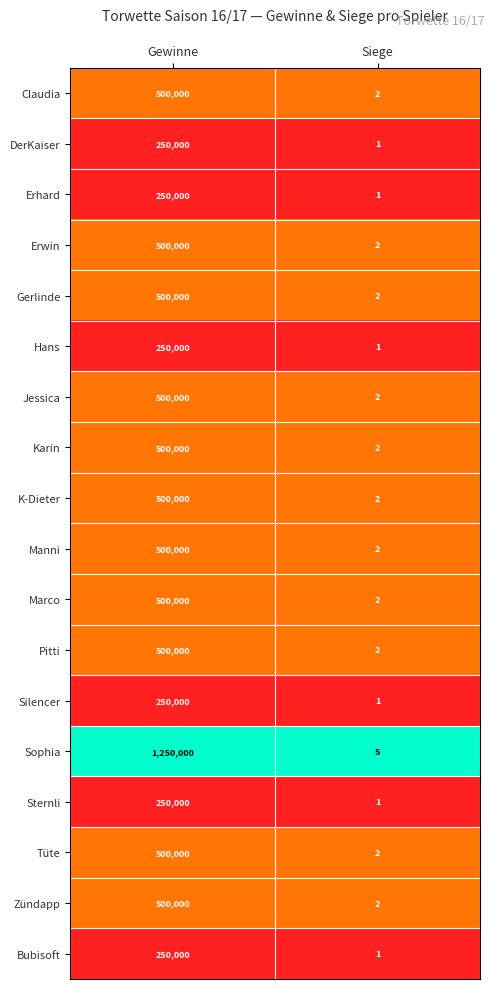

Where is Sophia nearest to the value 625002?

Siege